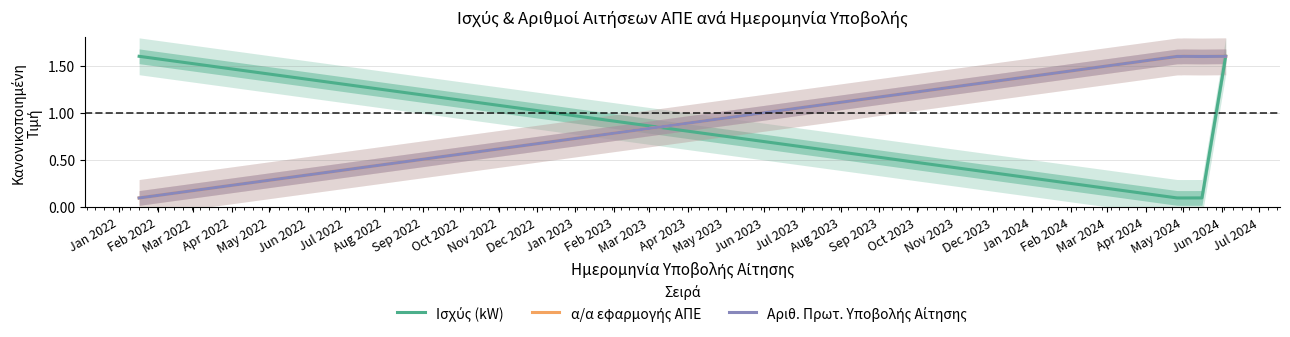

Does the chart display data point markers on the line(s)?

No